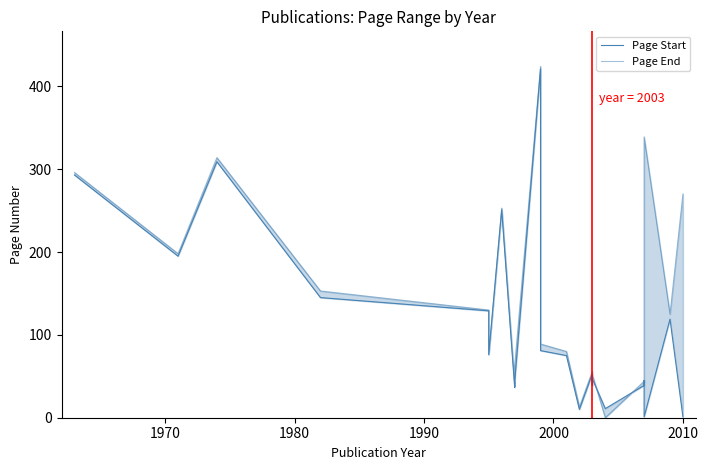

Is the value of Page End at 1980 greater than the value of Page Start at 20?

Yes